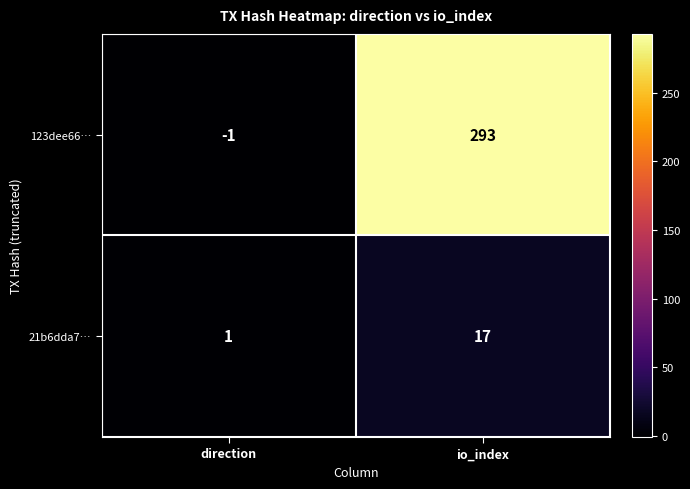

The 123dee66… series shows 173 at io_index. True or false?

False